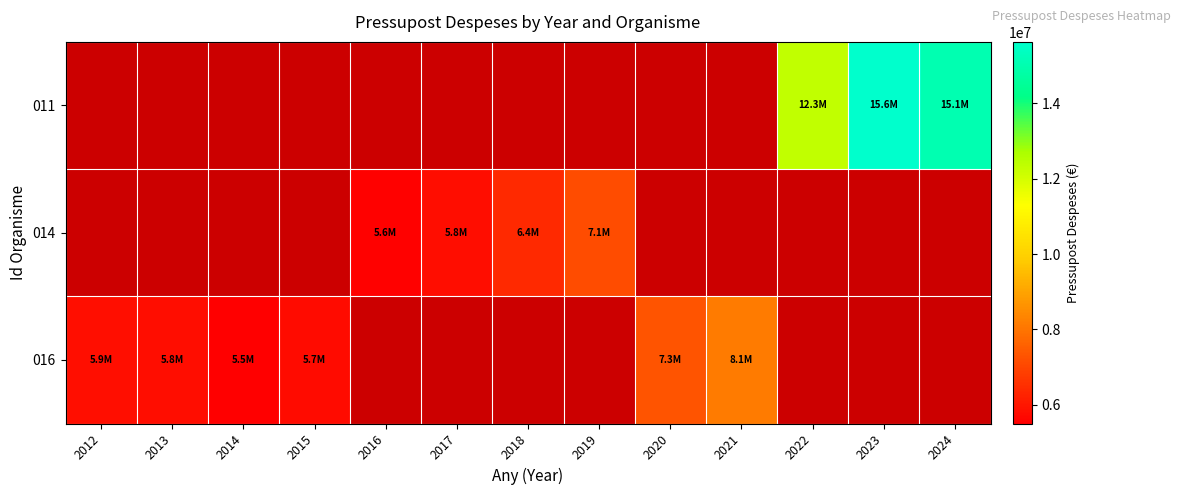

Which label corresponds to the smallest value in the chart?

2014